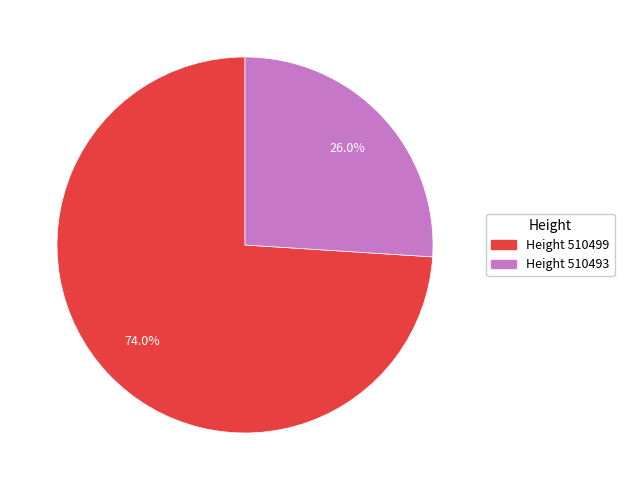

What is the largest slice in the pie chart?

Height 510499